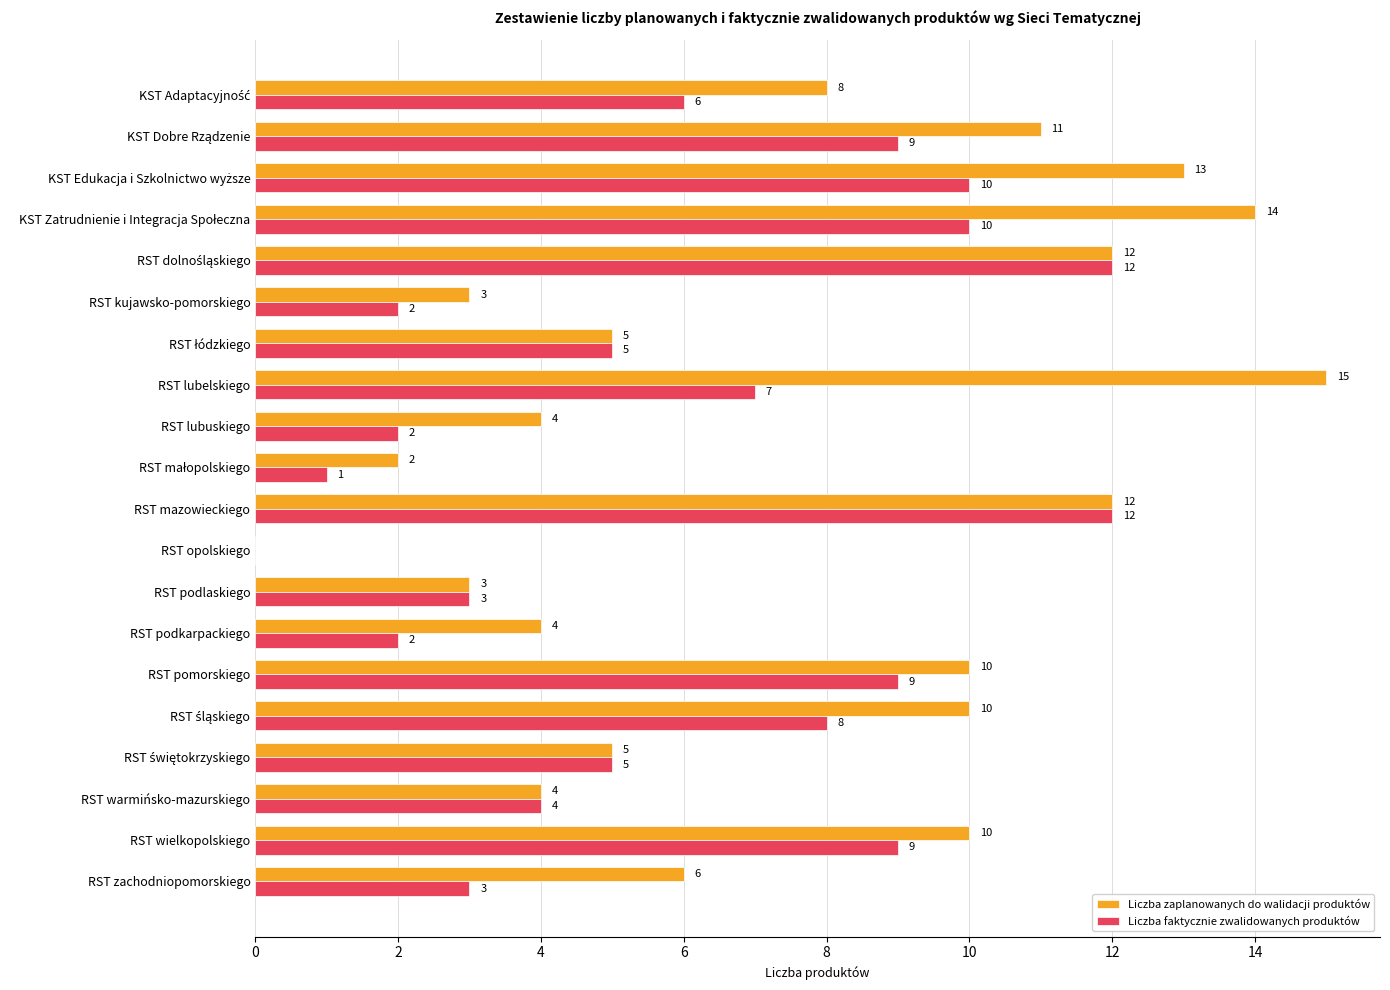

How many data points does each series have?

20